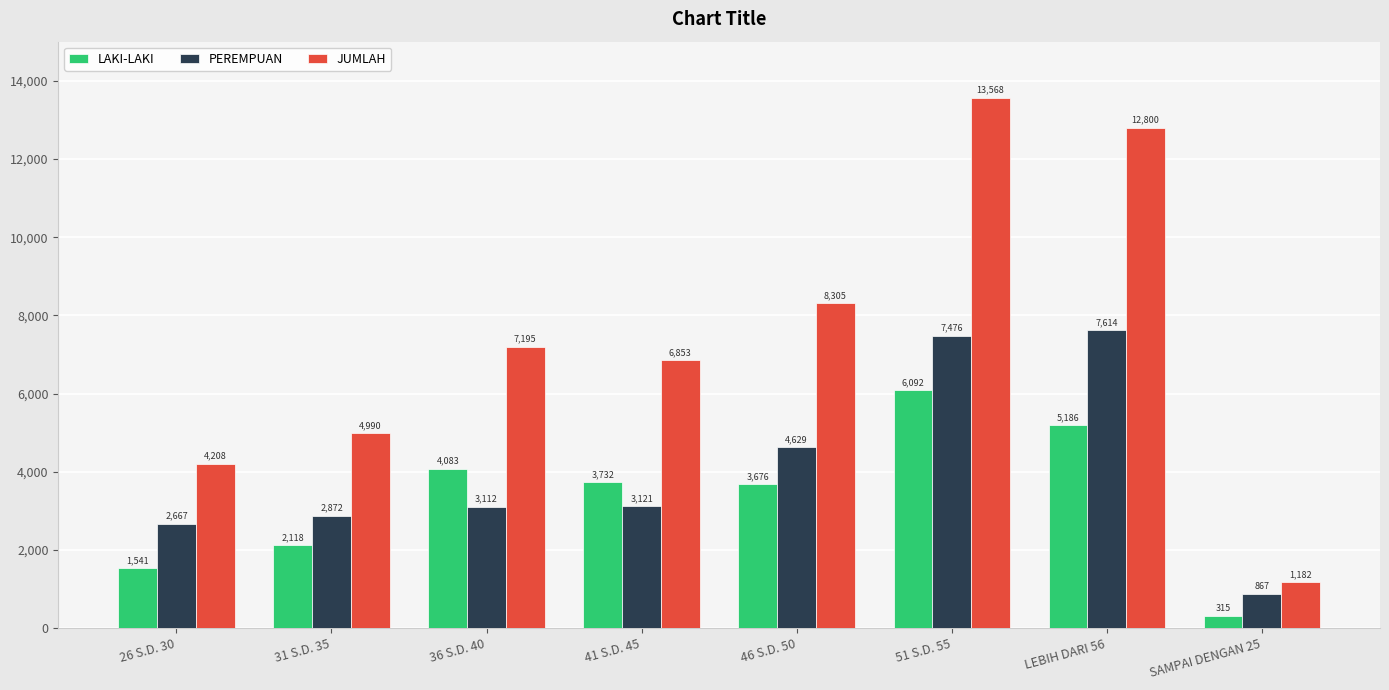

List the series in order of their overall mean, highest first.

JUMLAH, PEREMPUAN, LAKI-LAKI